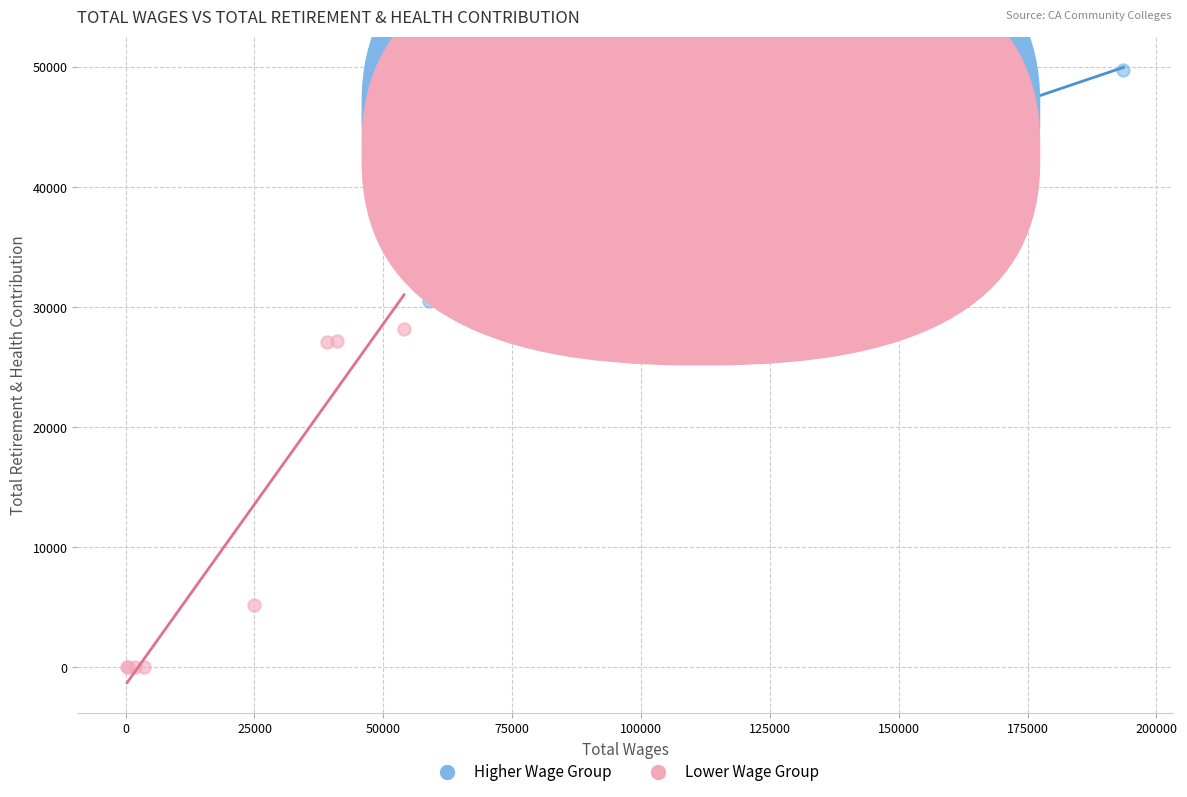

Which series reaches the maximum Y coordinate?

Higher Wage Group